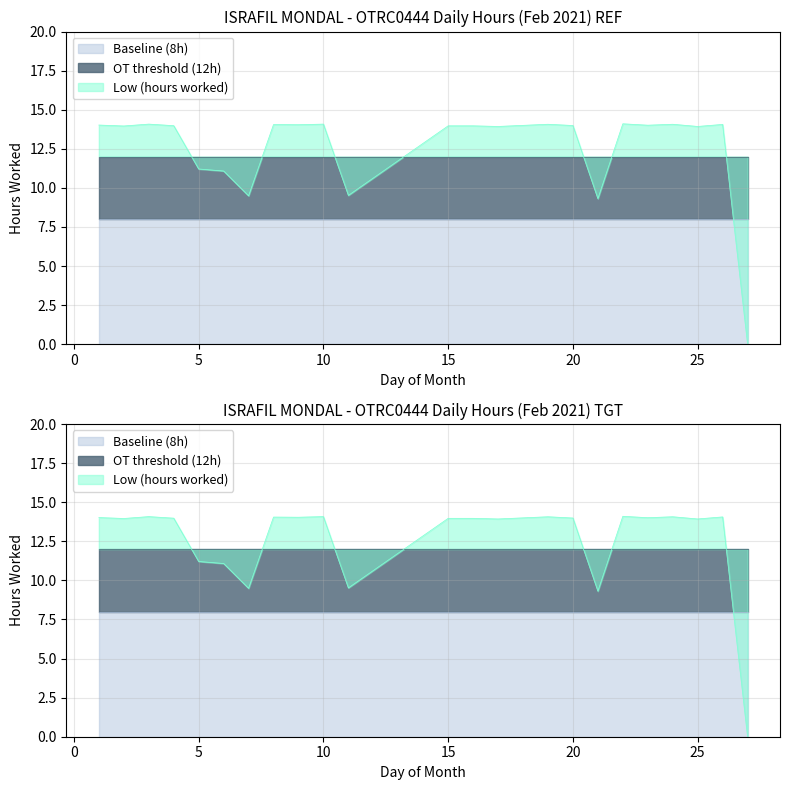

How many interior local valleys does the Low (hours worked) series have?

8